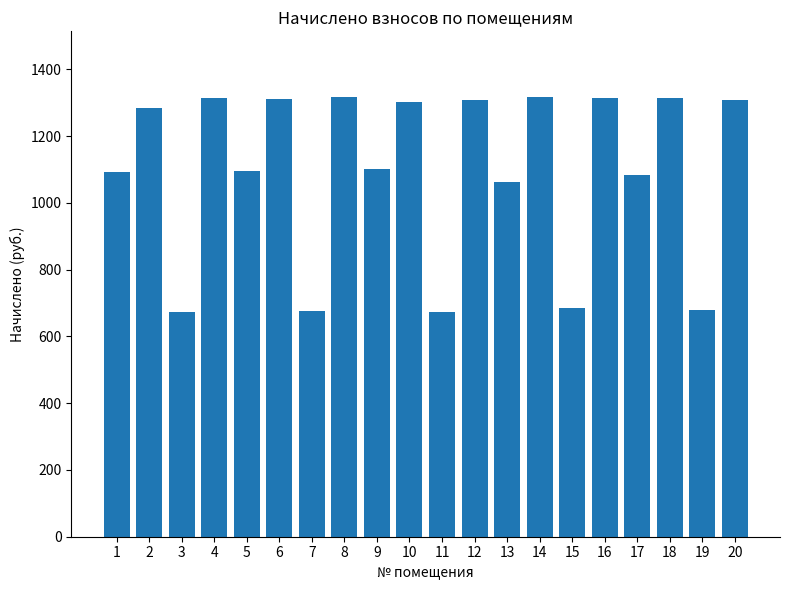

What is the value of the 19th bar from the left?

680.0